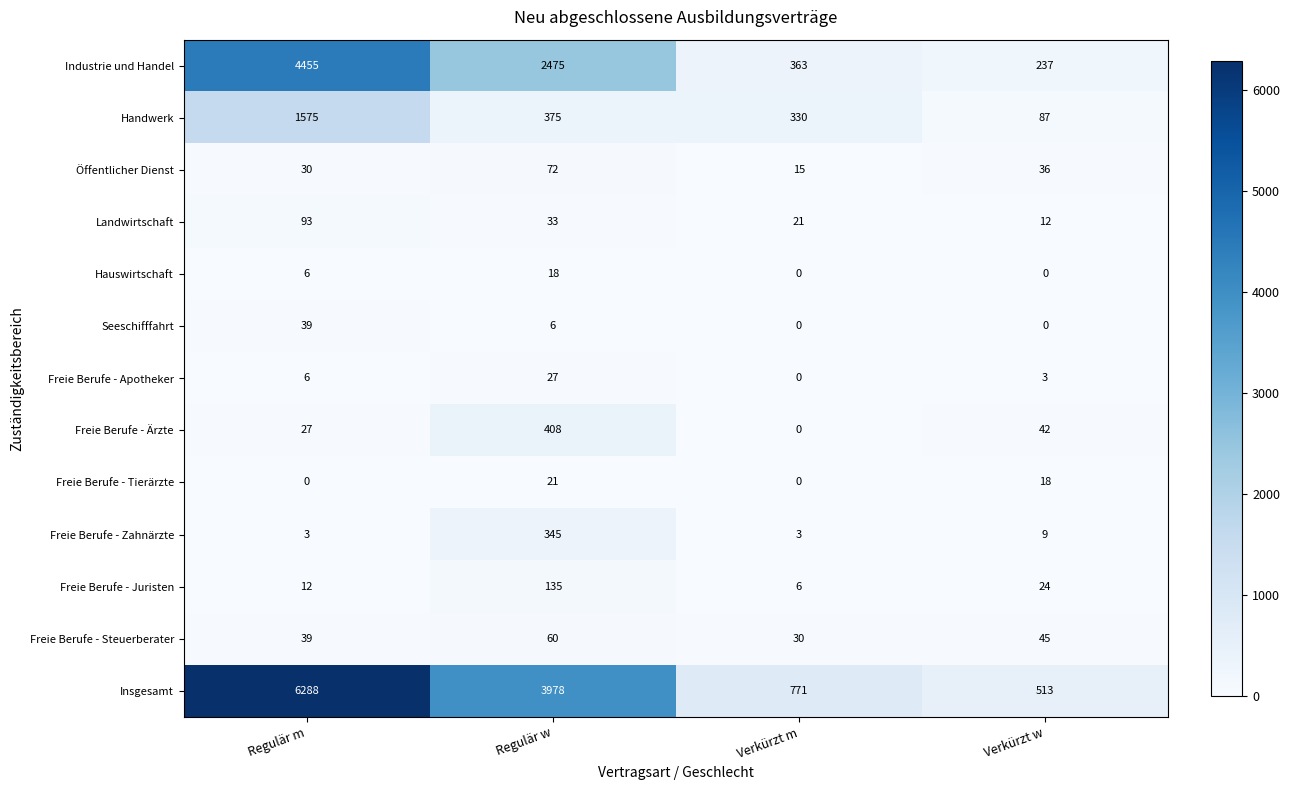

The value of Insgesamt at Verkürzt w is 223. True or false?

False